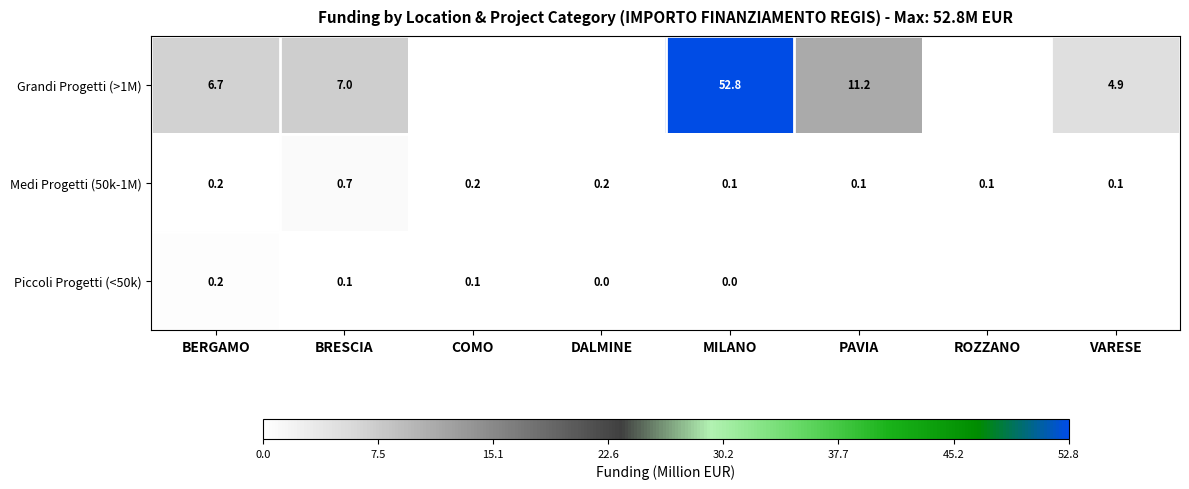

What is the difference between the highest and lowest values at MILANO?

52.8